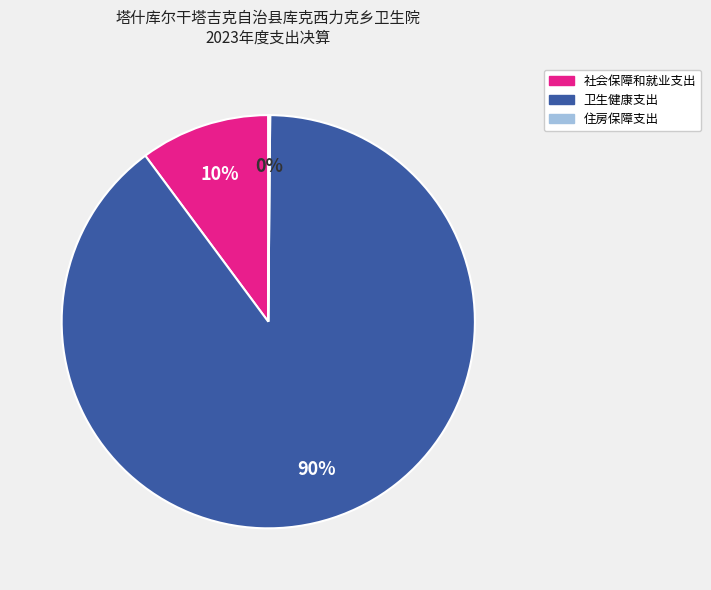

Is it true that 卫生健康支出 is 90% of the pie?

True